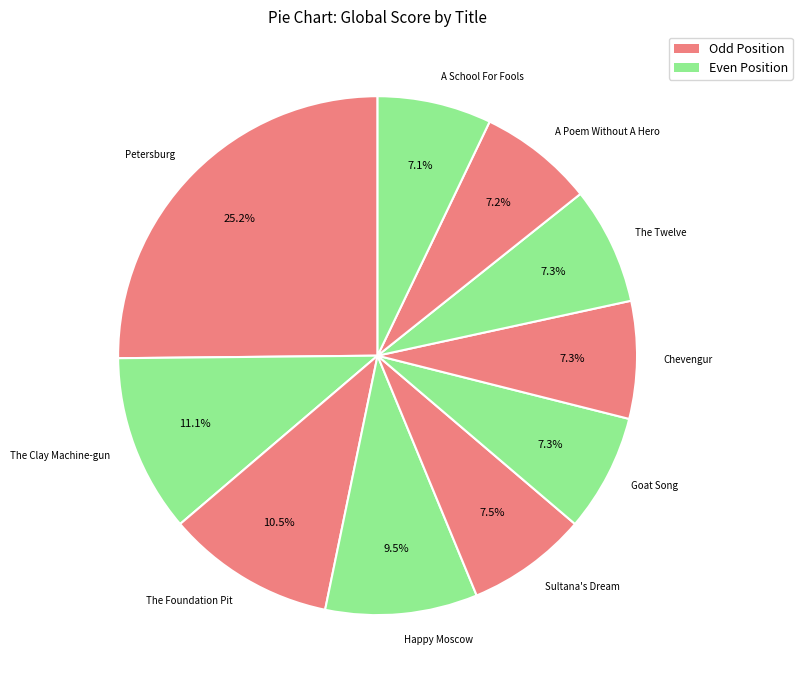

How many slices are in this pie chart?

10